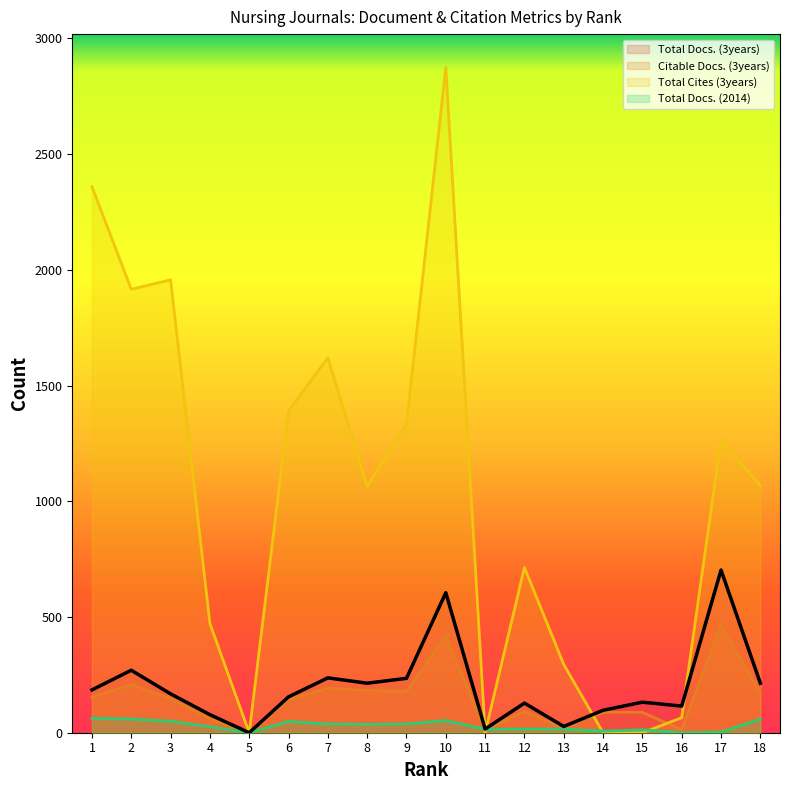

What is the highest value of the Citable Docs. (3years) series?

466